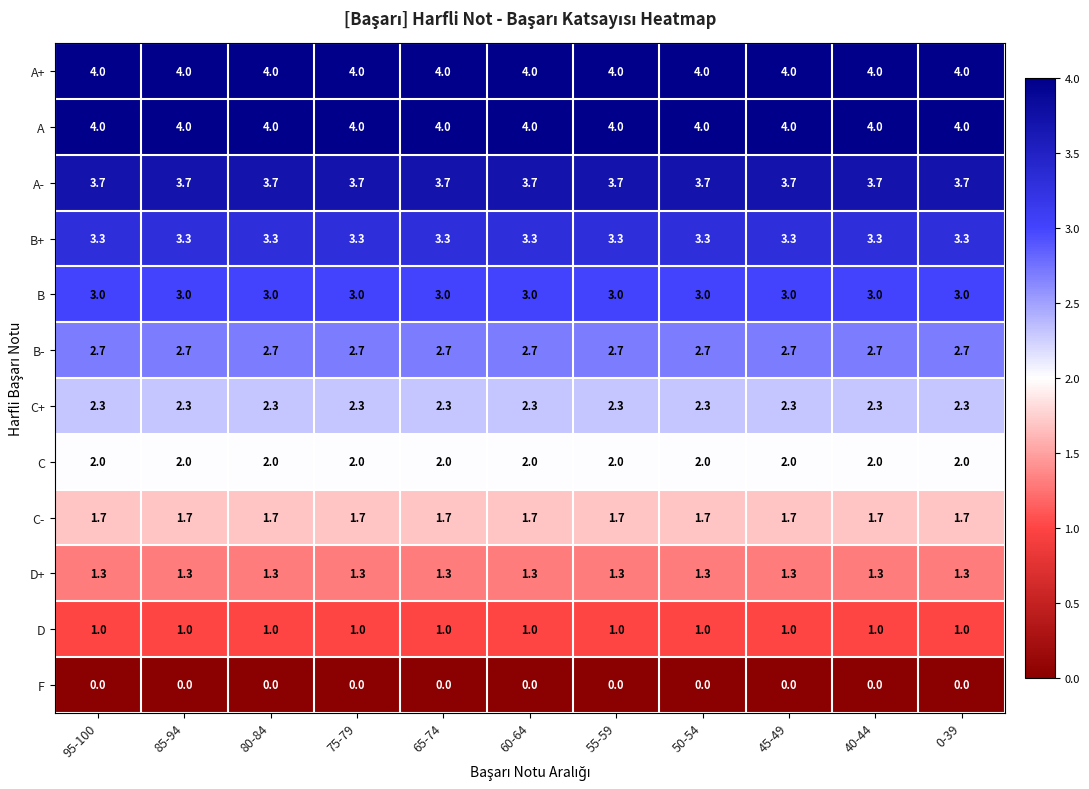

At how many categories does at least one series exceed 2?

11